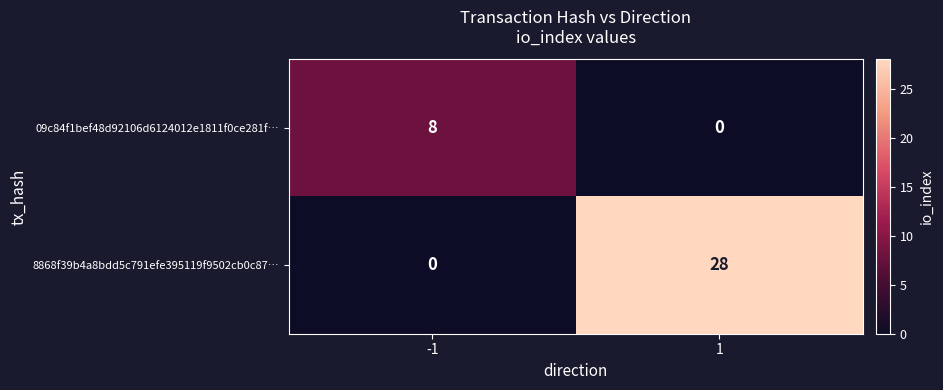

Reading left to right, what are all the values shown in this chart?

09c84f1bef48d92106d6124012e1811f0ce281f…: 8	0
8868f39b4a8bdd5c791efe395119f9502cb0c87…: 0	28